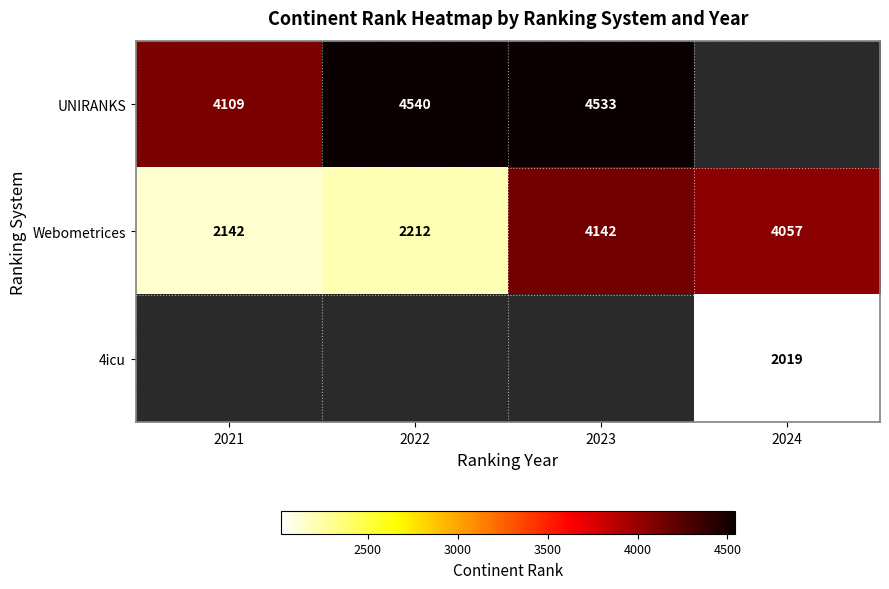

What value does the Webometrices series have at 2022?

2212